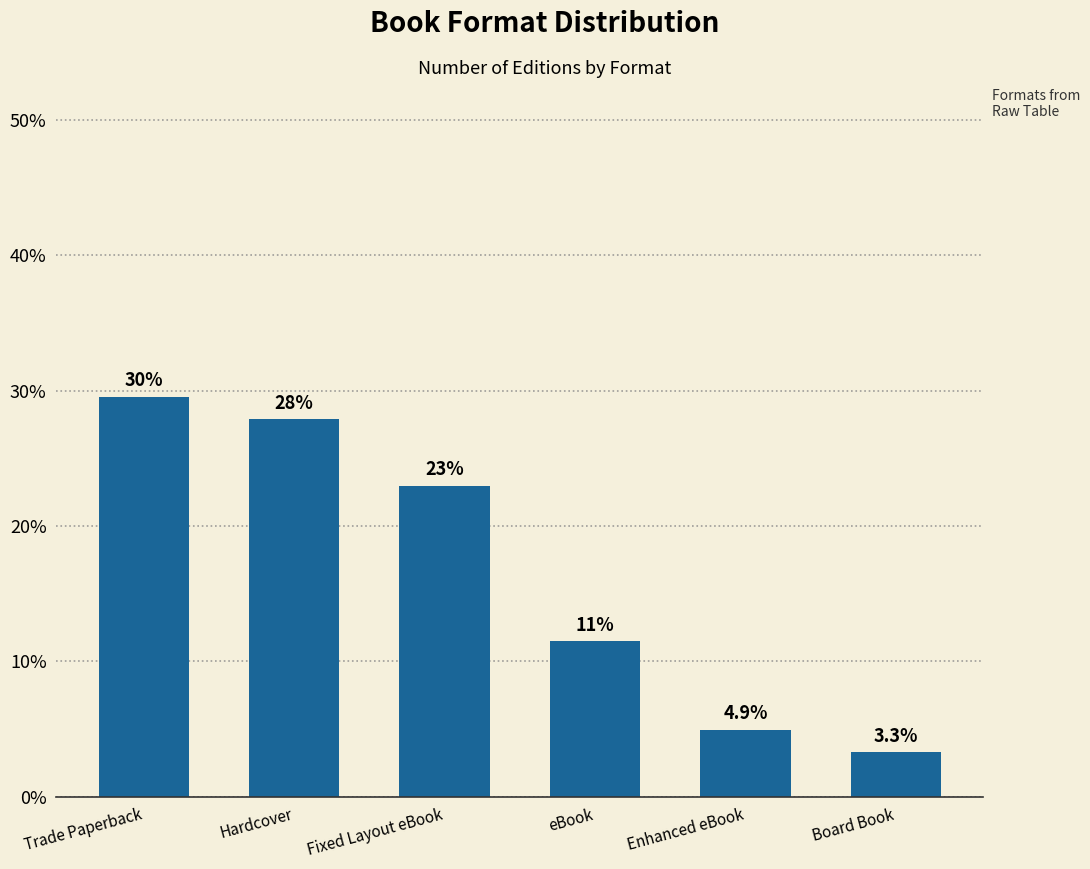

The chart shows a value of 6.8 at Enhanced eBook. True or false?

False